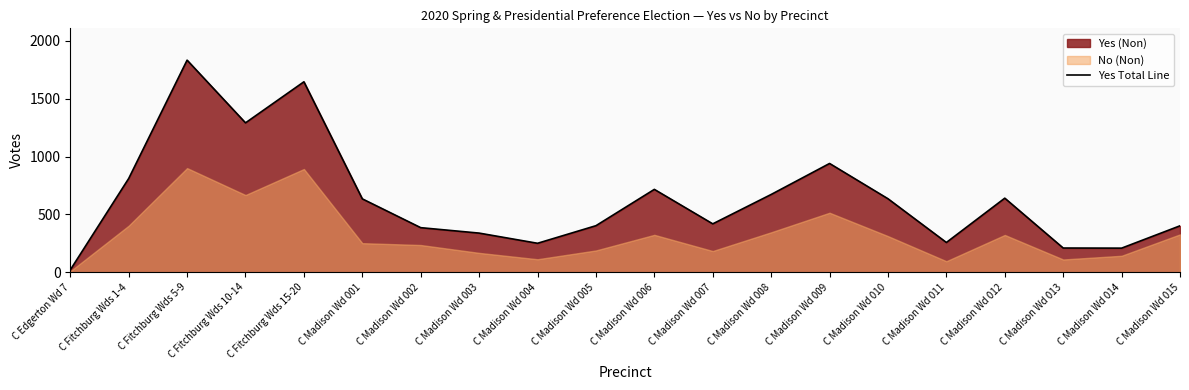

List the labels in order of value, smallest first.

C Edgerton Wd 7, C Madison Wd 014, C Madison Wd 013, C Madison Wd 004, C Madison Wd 011, C Madison Wd 003, C Madison Wd 002, C Madison Wd 015, C Madison Wd 005, C Madison Wd 007, C Madison Wd 001, C Madison Wd 010, C Madison Wd 012, C Madison Wd 008, C Madison Wd 006, C Fitchburg Wds 1-4, C Madison Wd 009, C Fitchburg Wds 10-14, C Fitchburg Wds 15-20, C Fitchburg Wds 5-9